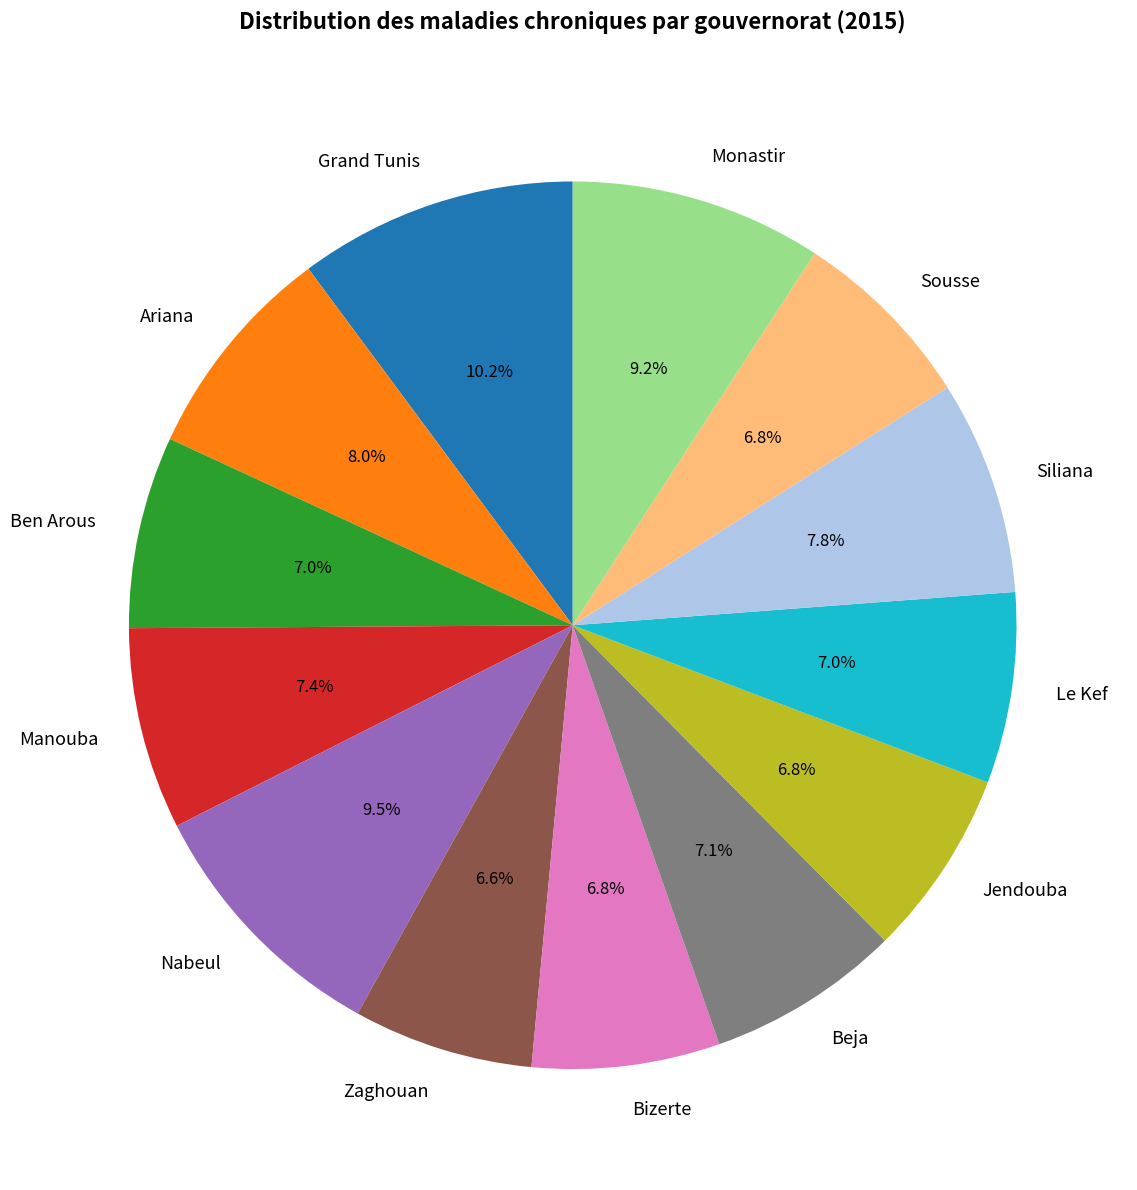

Is it true that Beja is 7% of the pie?

True